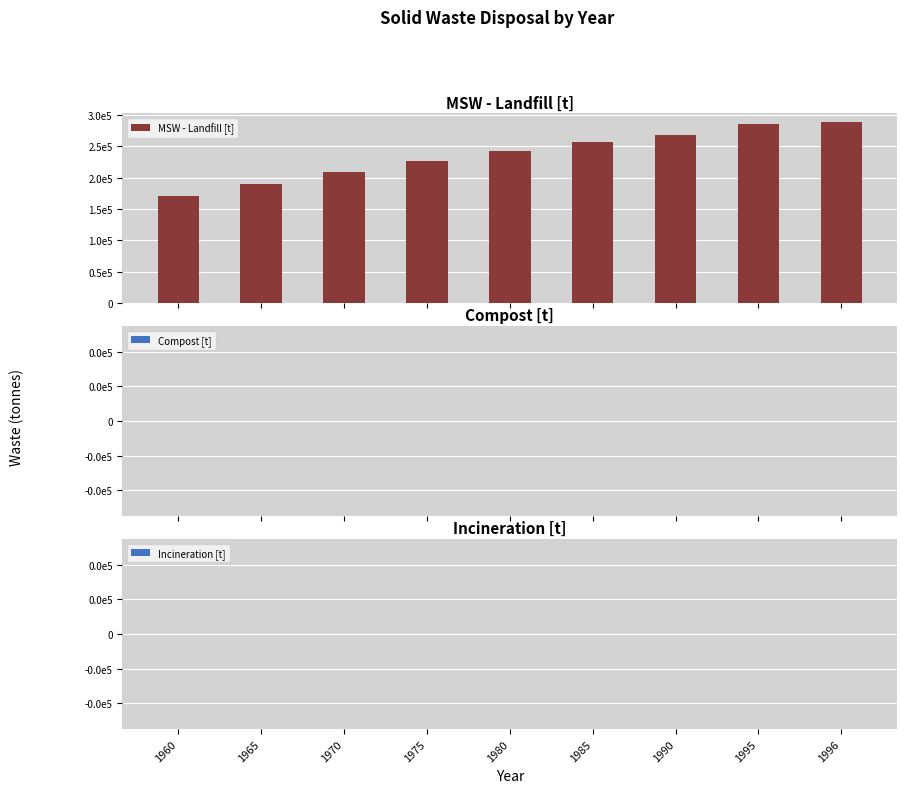

Reading left to right, transcribe all the data shown in this chart.

MSW - Landfill [t]: 170687.3	189591.8	208496.2	226090.2	242810.6	256996.5	267380.9	285143.8	288696.4
Compost [t]: 0.0	0.0	0.0	0.0	0.0	0.0	0.0	0.0	0.0
Incineration [t]: 0.0	0.0	0.0	0.0	0.0	0.0	0.0	0.0	0.0